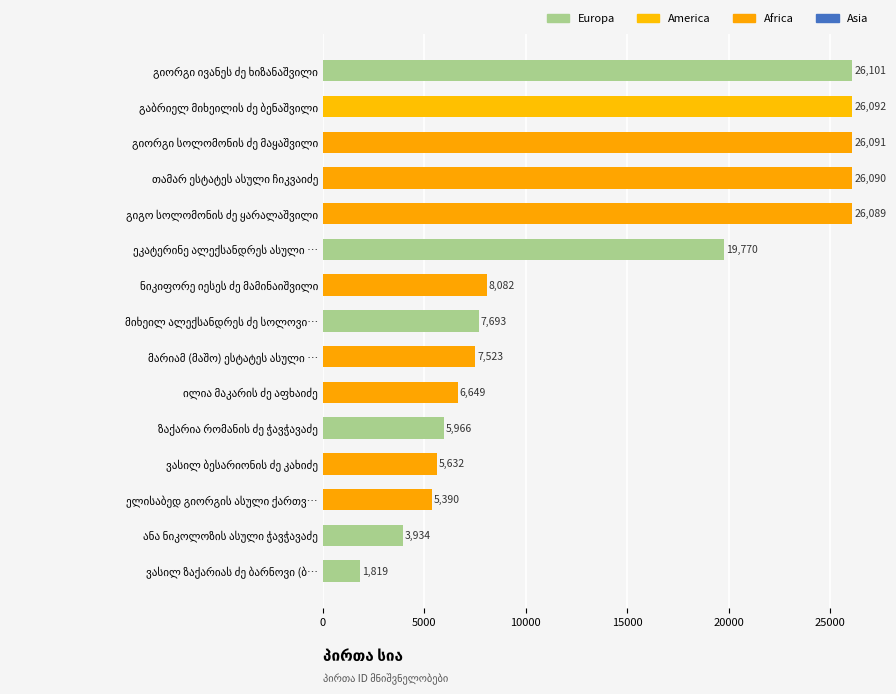

What is the minimum value shown in the chart?

1819